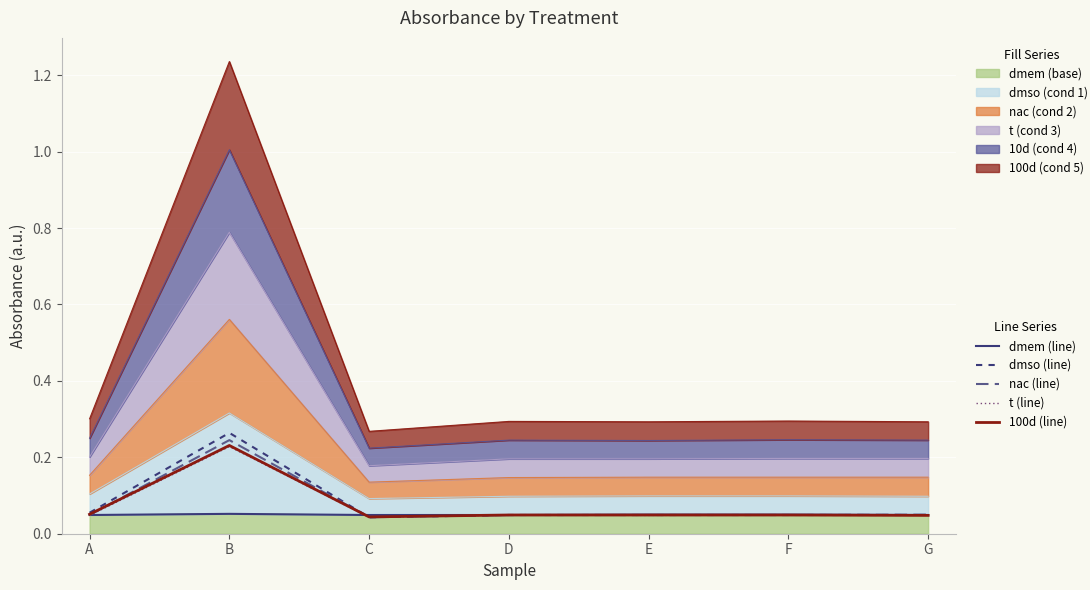

Between D and G, which series saw the biggest shift?

nac (line)